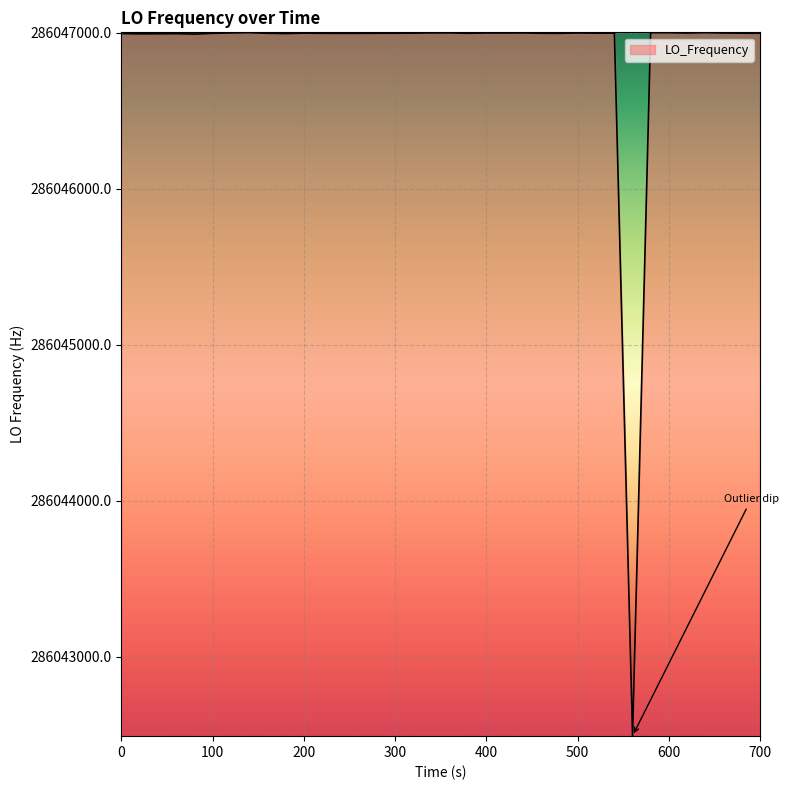

What is the minimum value shown in the chart?

286042493.9